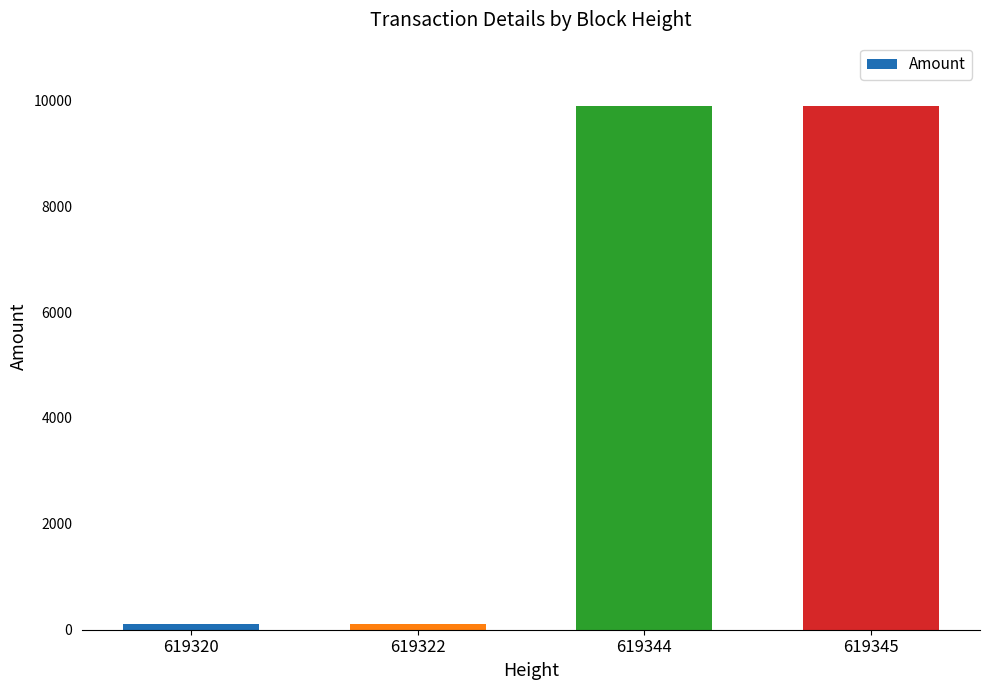

What is the value of the 3rd bar from the left?

9900